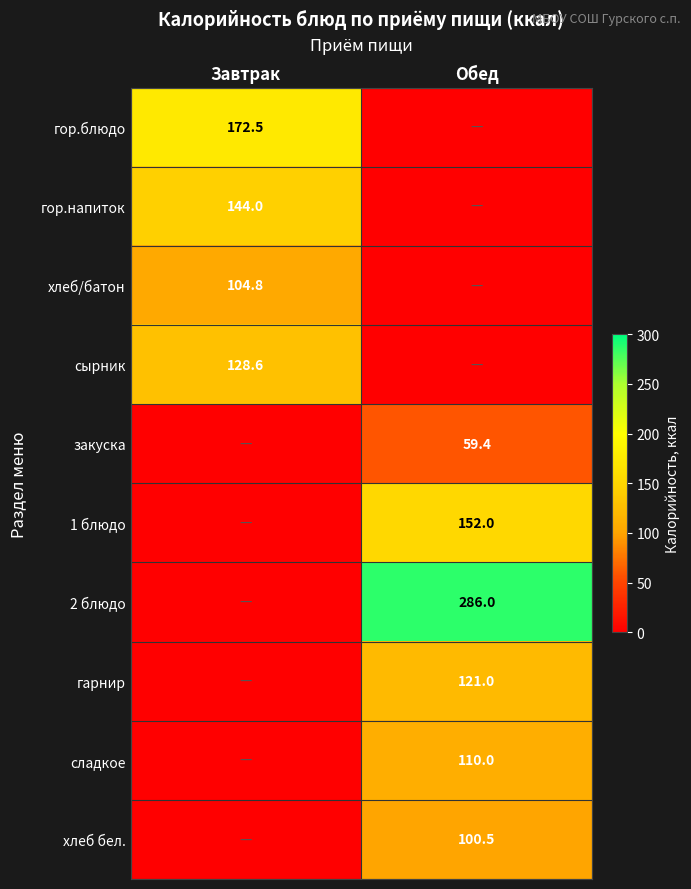

Is the value of сырник at Завтрак greater than the value of 2 блюдо at Обед?

No